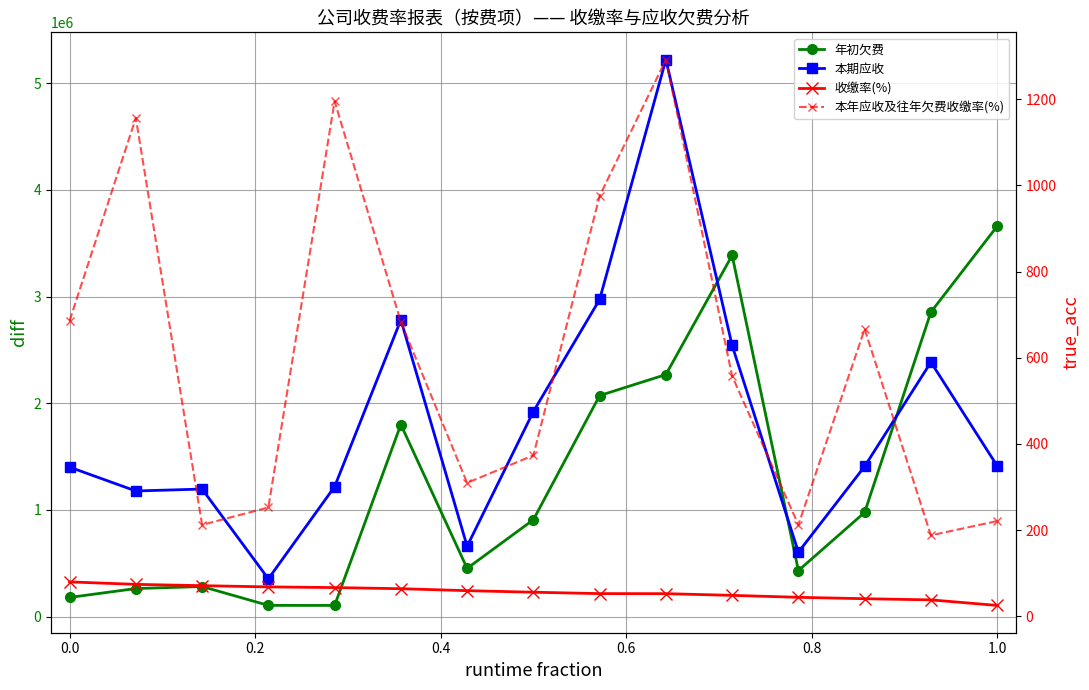

True or false: 本期应收 and 收缴率(%) intersect in this chart.

False